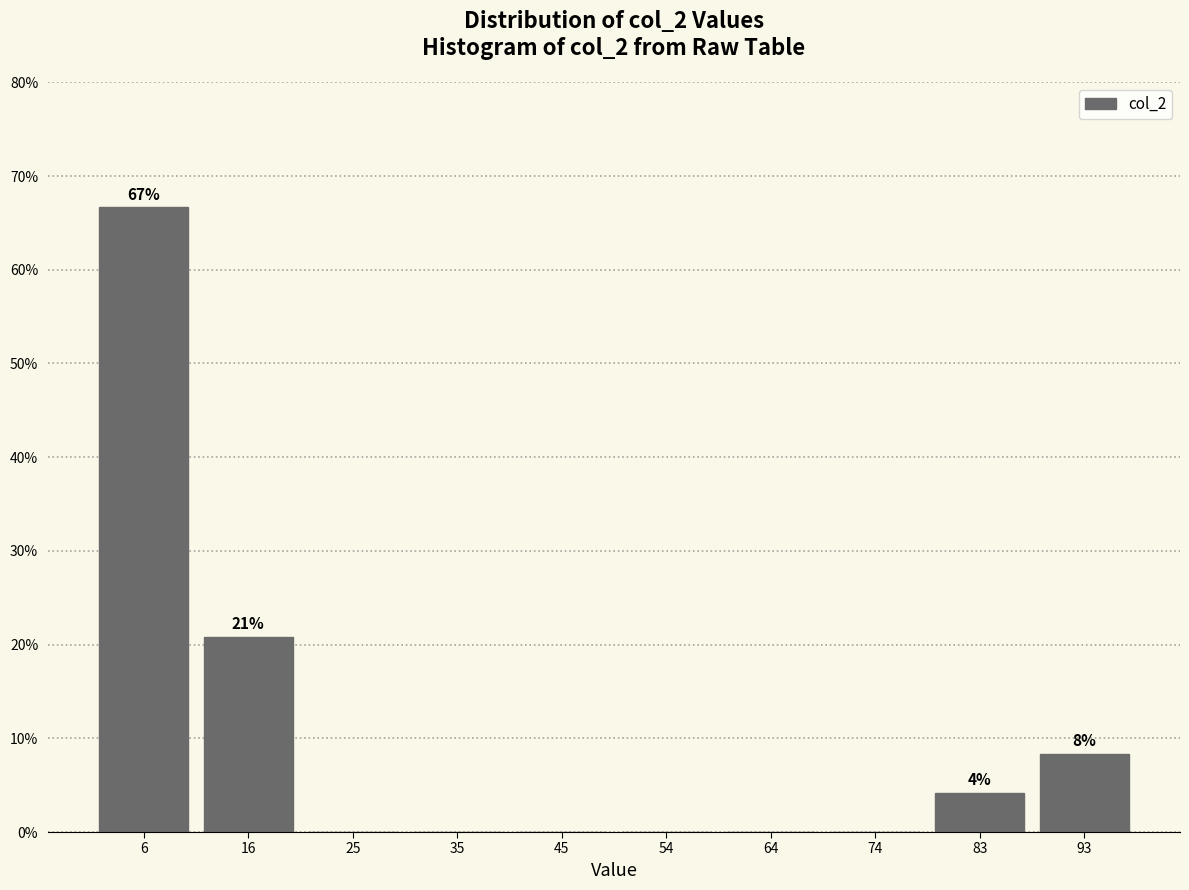

Over which range of the x-axis is the bar tallest?

1.0 to 10.7